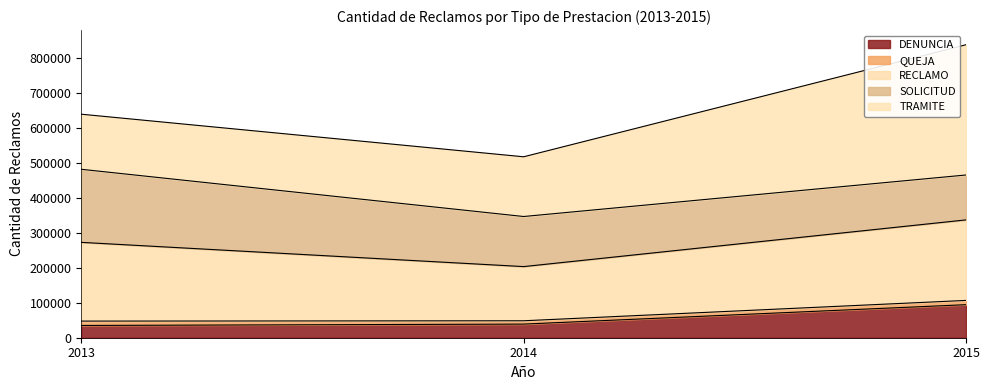

What is the maximum value for DENUNCIA?

94532